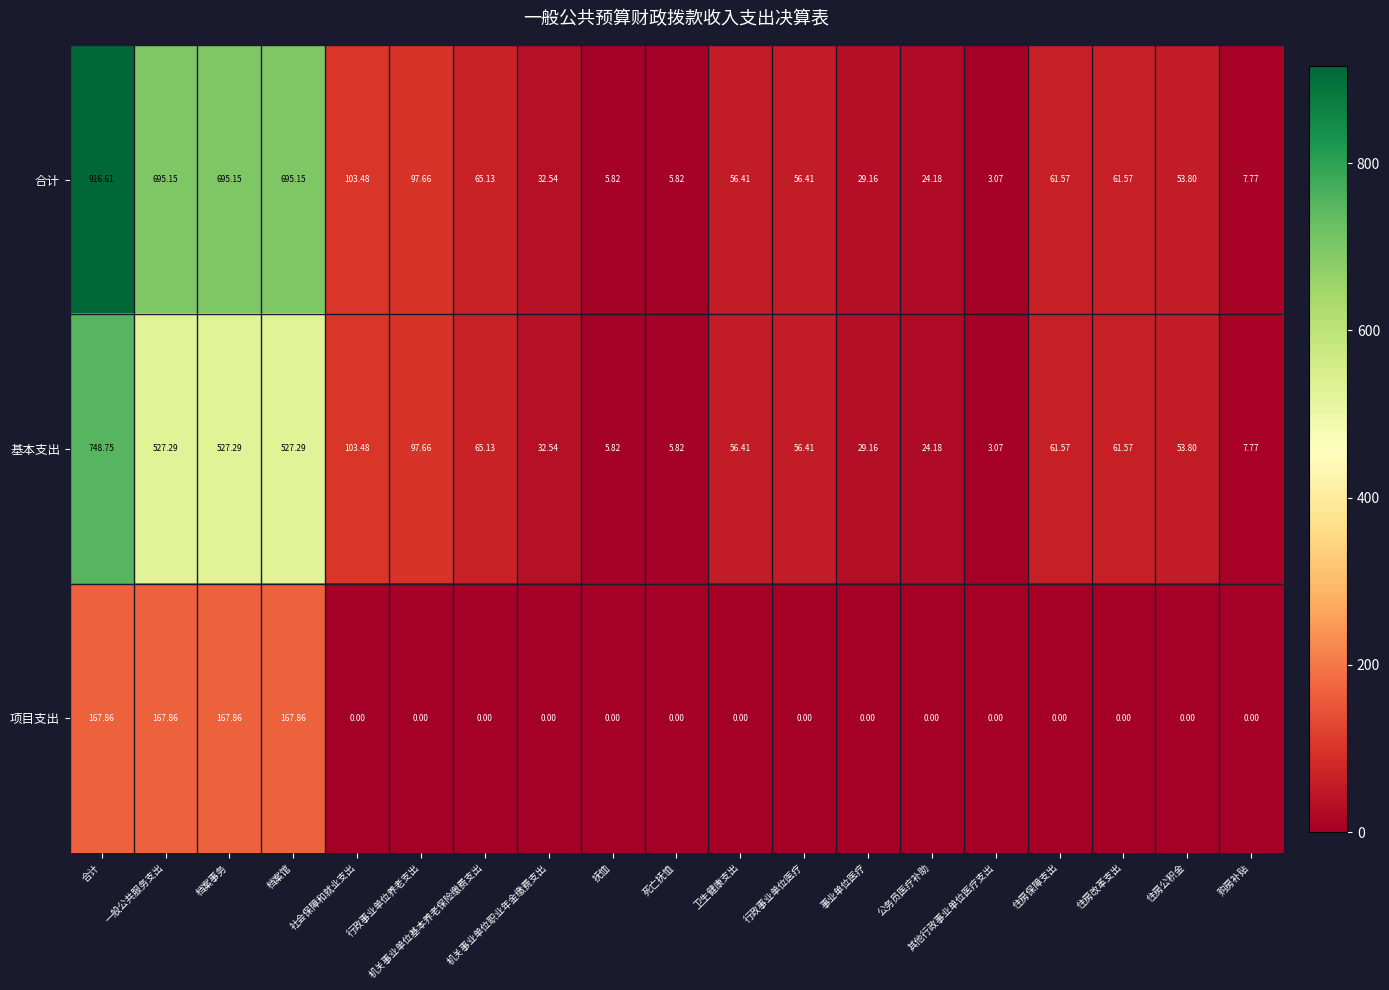

Rank the series by their average value, from lowest to highest.

项目支出, 基本支出, 合计